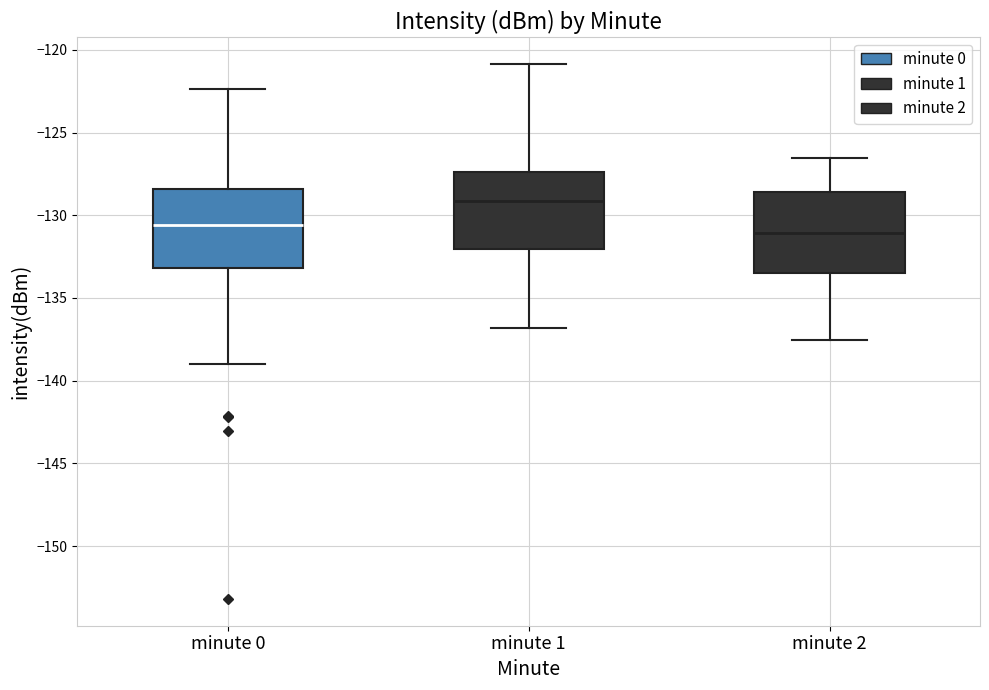

Where does the upper whisker of the box for minute 0 end on the y-axis? The values are not printed on the chart, so give them approximately, as read against the axis.

-122.5